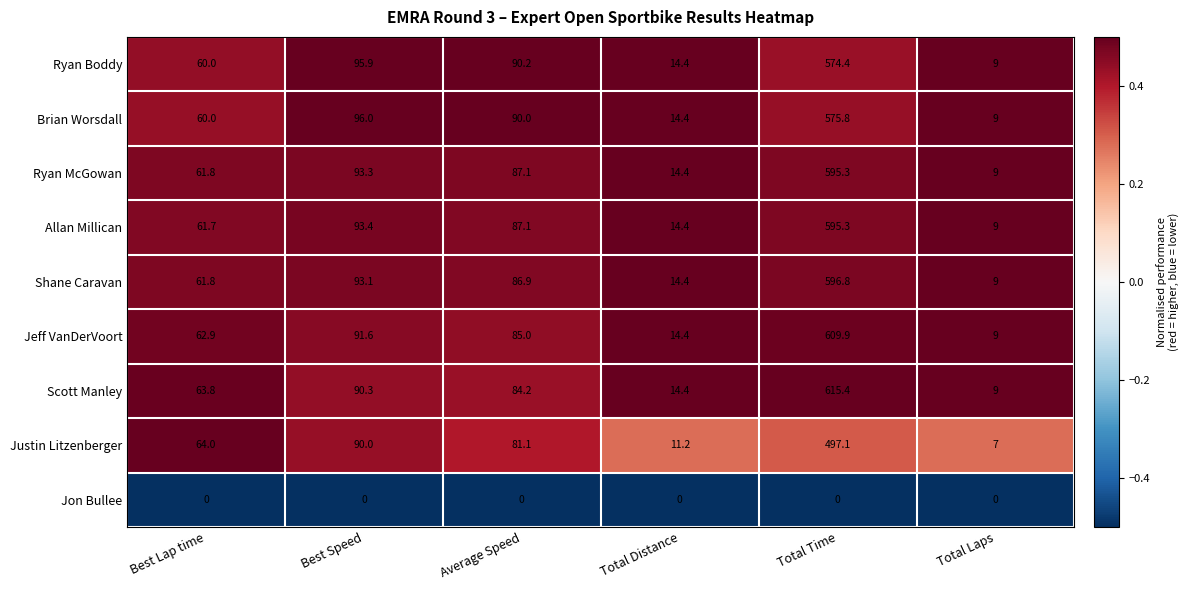

The value of Jeff VanDerVoort at Average Speed is 111.6. True or false?

False